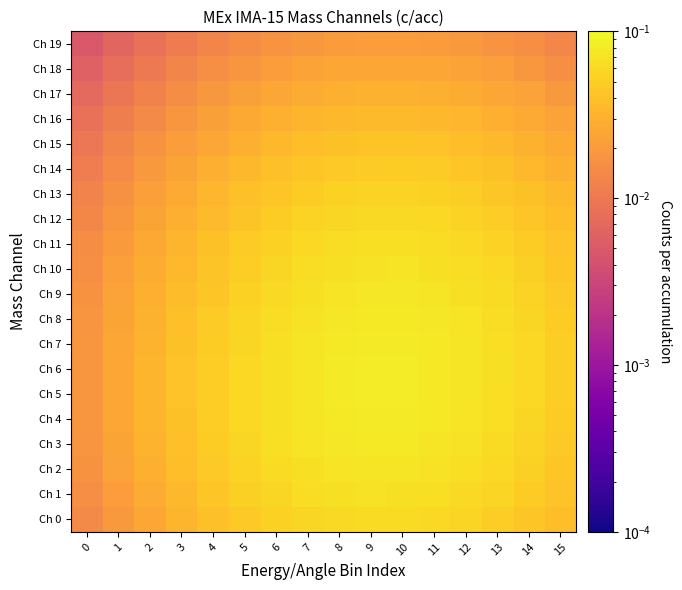

What is the total value across all series at 6?

1.0